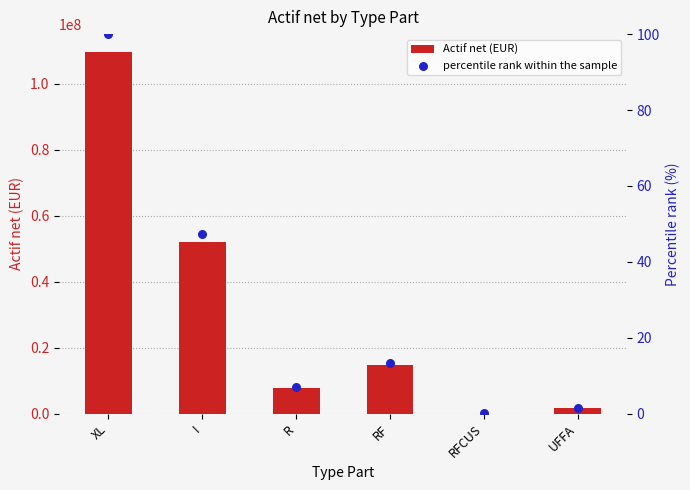

At which category is the sum across all series the highest?

XL